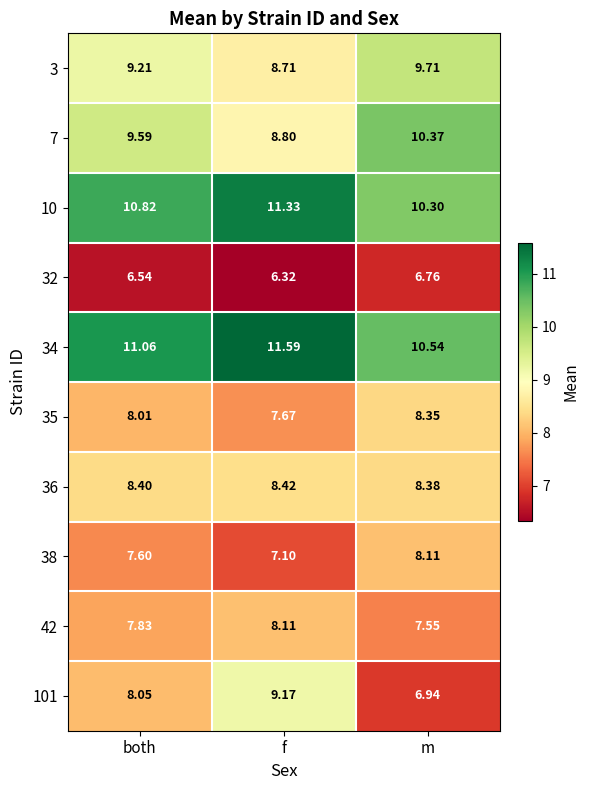

Which category has the lowest value across all series?

f